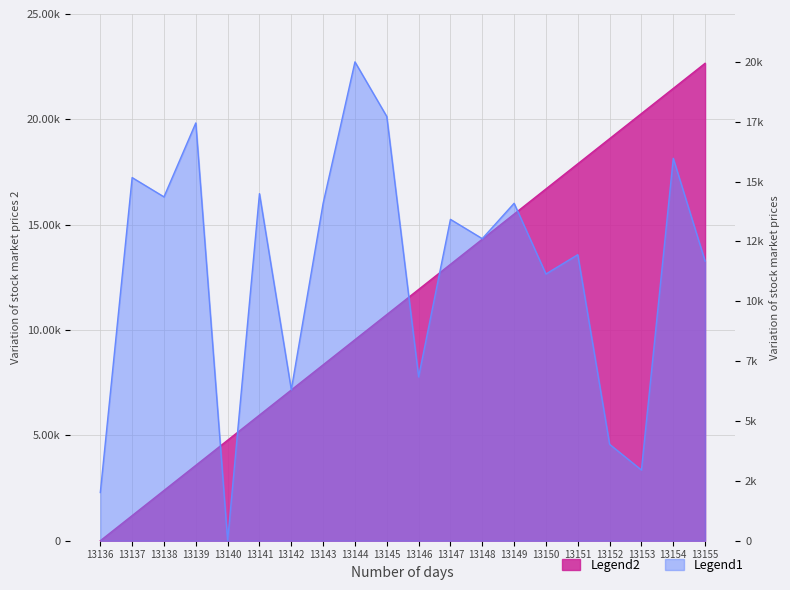

True or false: Legend2 and Legend1 intersect in this chart.

True